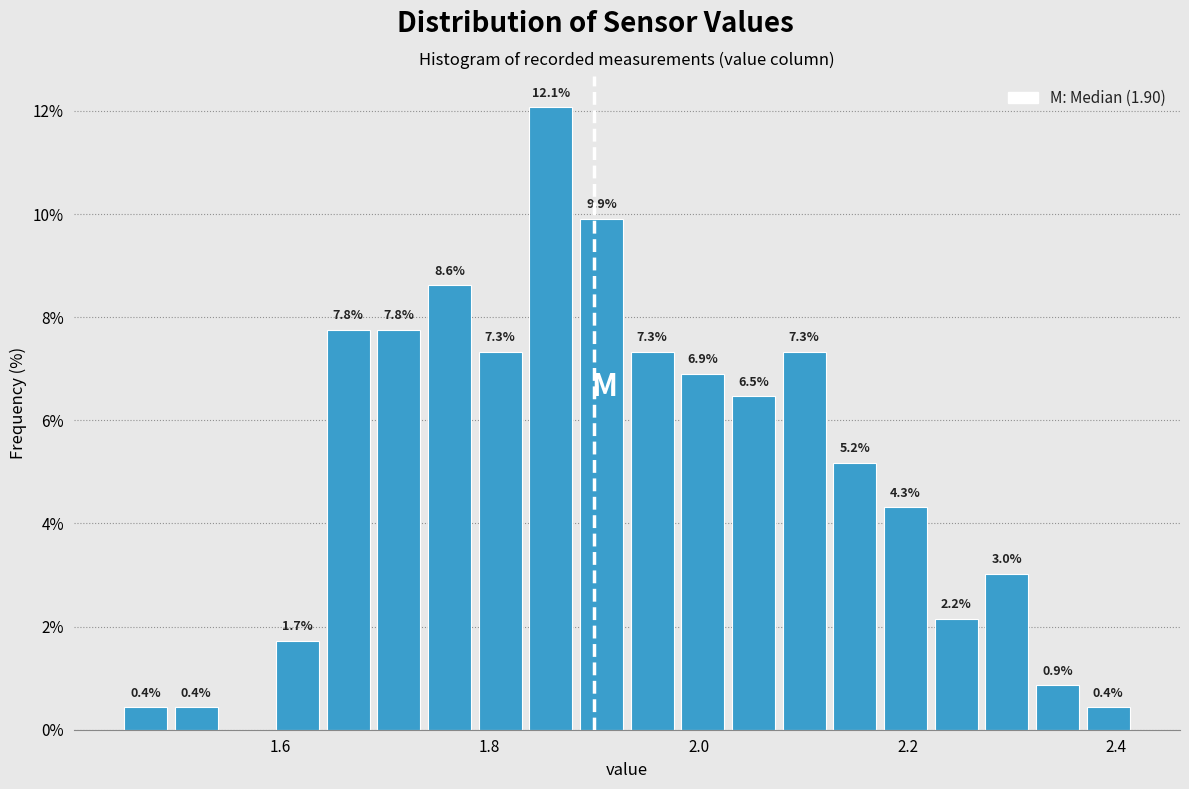

Read against the x-axis, roughly where is the centre of the tallest bar?

1.86